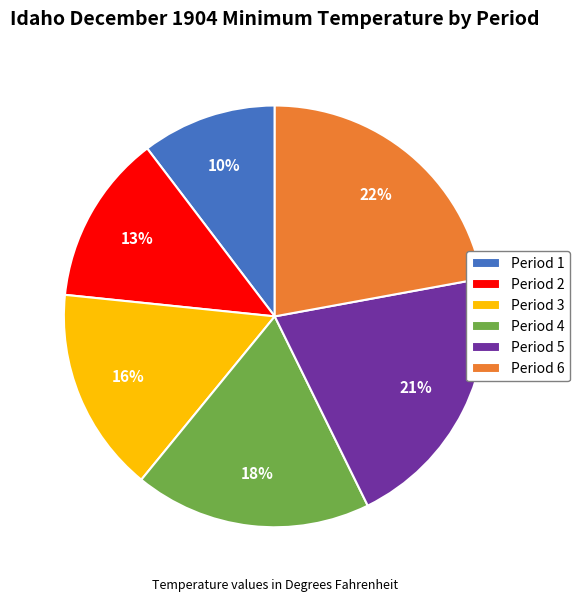

What percentage is the Period 5 slice, to the nearest percent?

21%